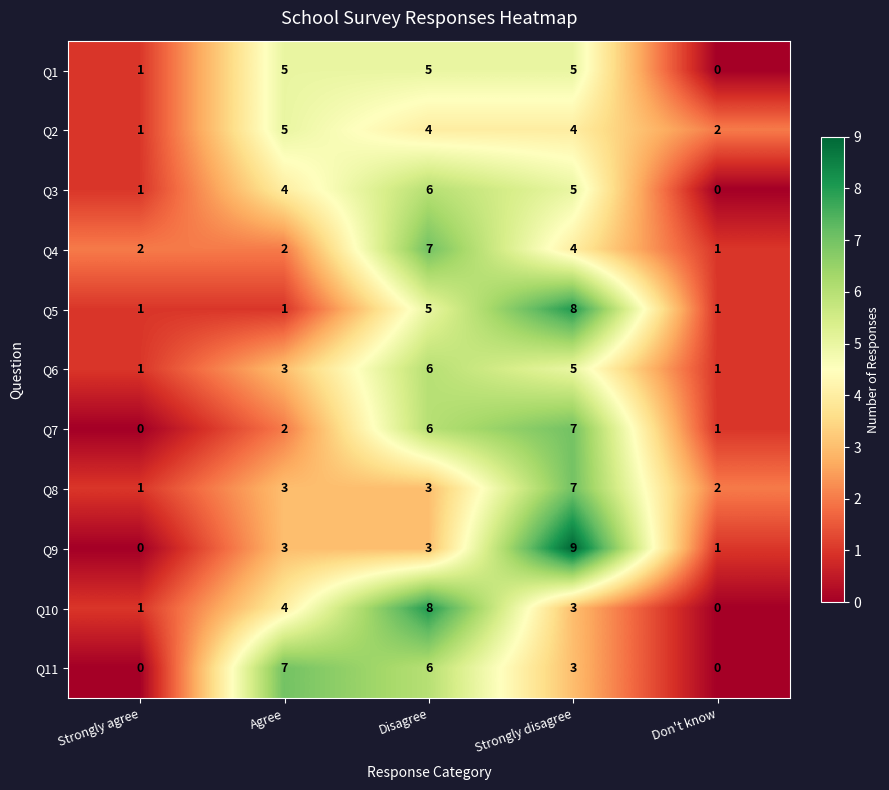

What is the sum of all Q2 values?

16